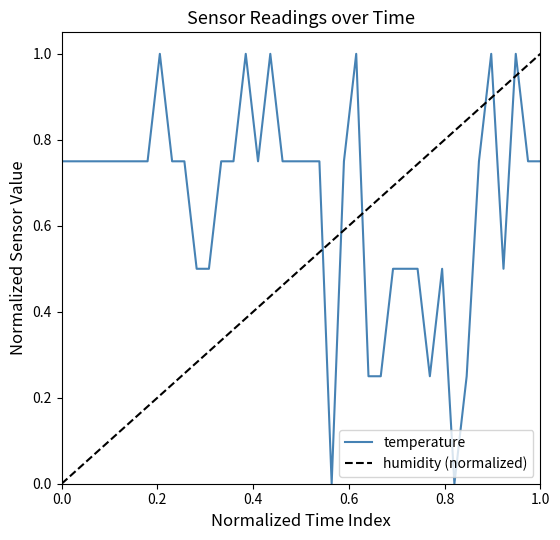

What is the maximum value for temperature?

1.0